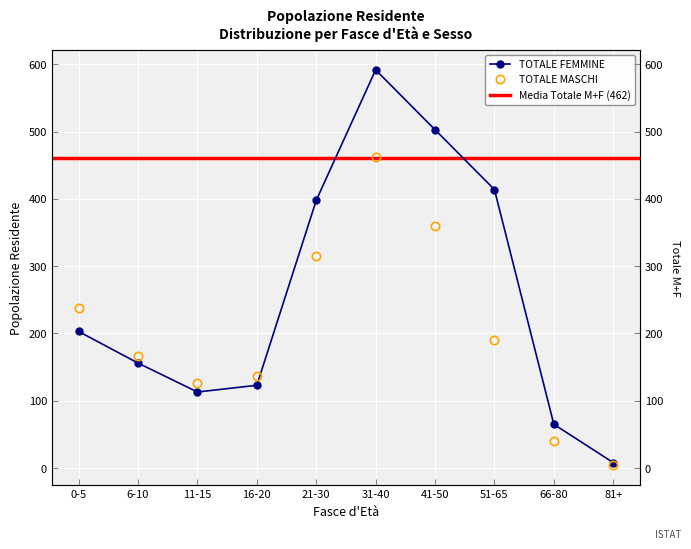

What is the highest value of the TOTALE MASCHI series?

462